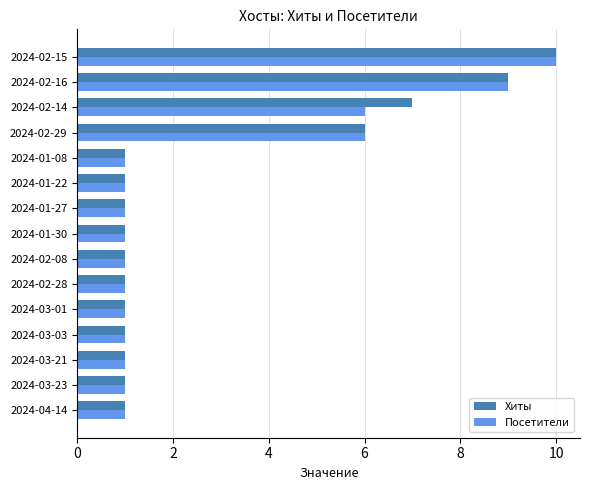

At which category is the sum across all series the highest?

2024-02-15